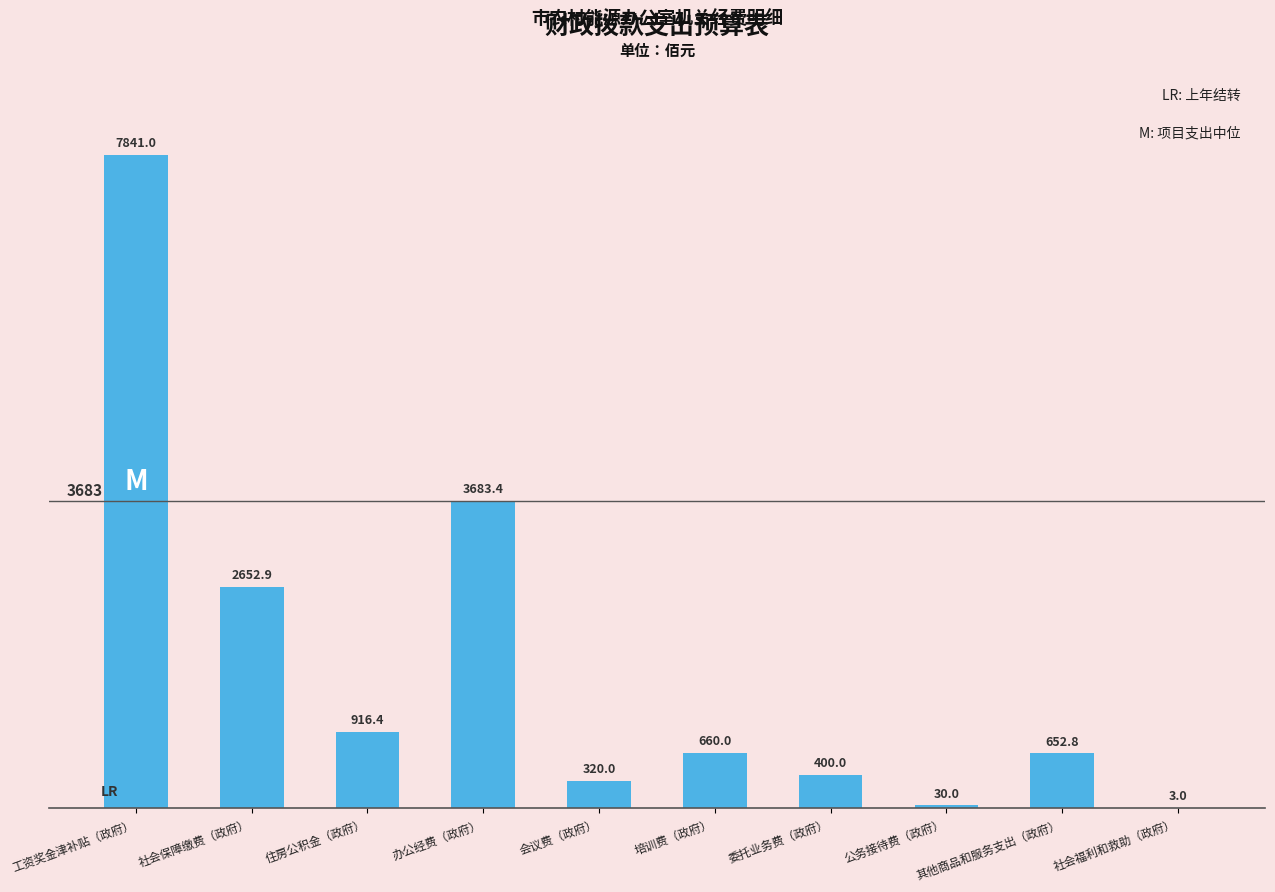

Reading left to right, extract all data points from this chart.

7841.0	2652.9	916.4	3683.4	320.0	660.0	400.0	30.0	652.8	3.0